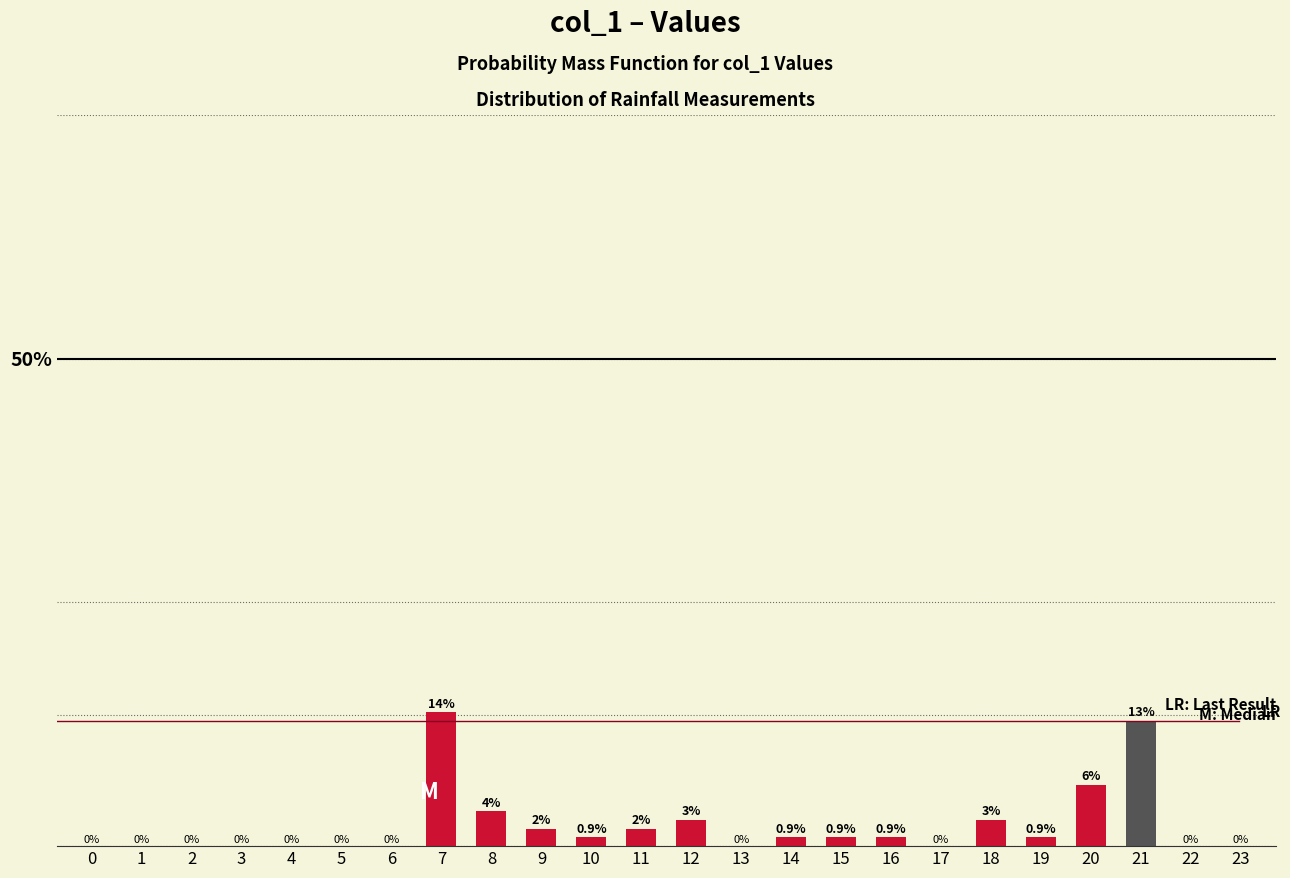

The value at 1 is 9.0. True or false?

False